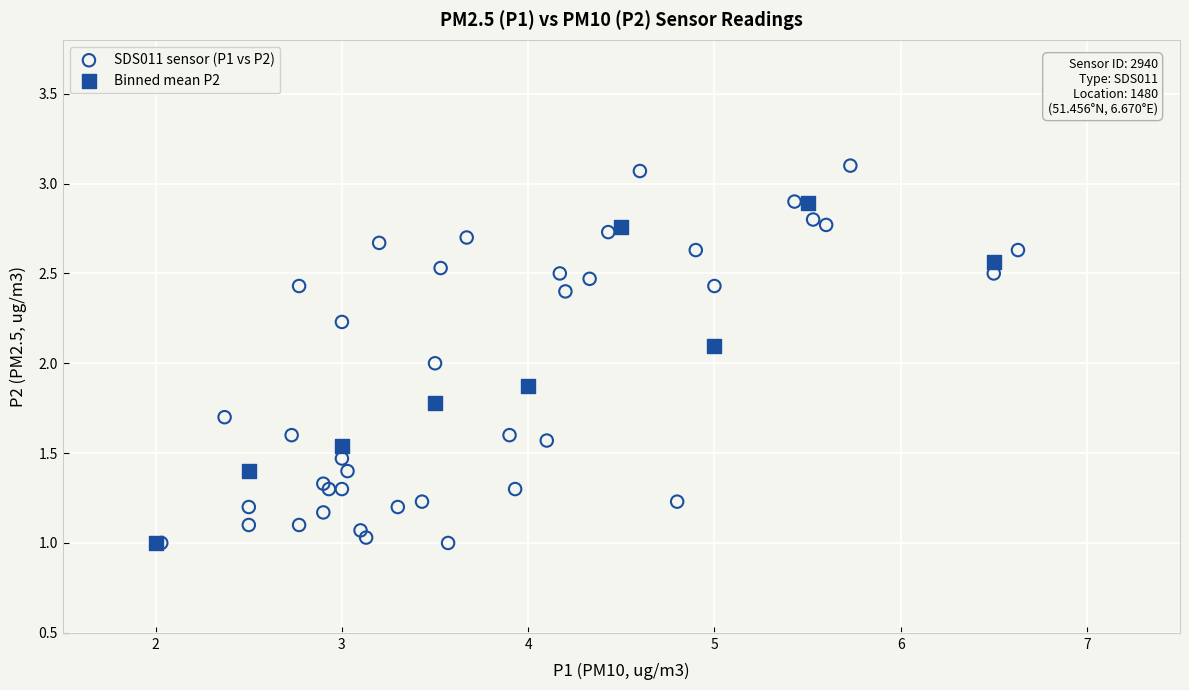

Which series has the largest Y range (max minus min)?

SDS011 sensor (P1 vs P2)